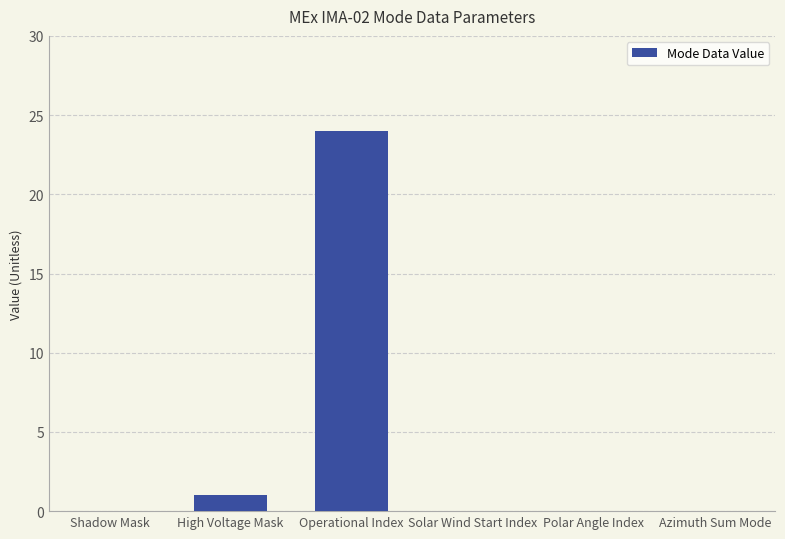

True or false: the data shows 0 at Azimuth Sum Mode.

True